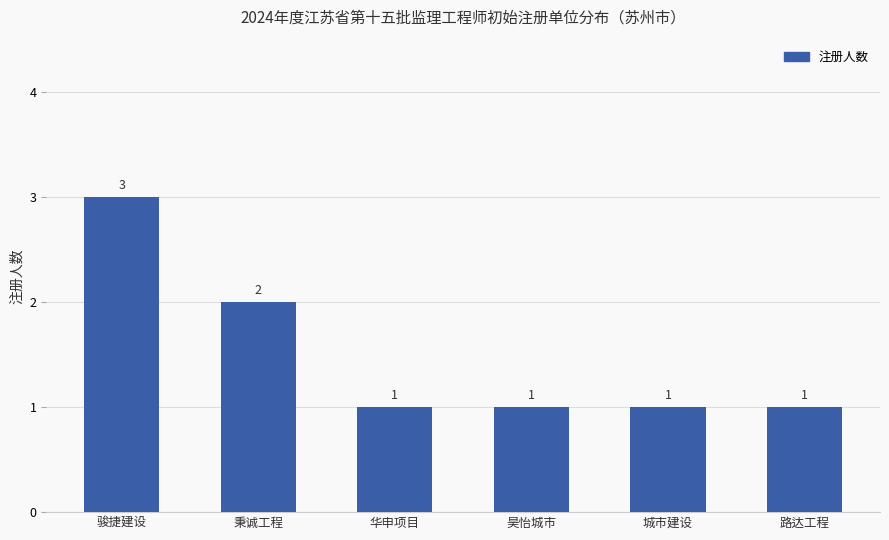

What position from the right is 华申项目?

4